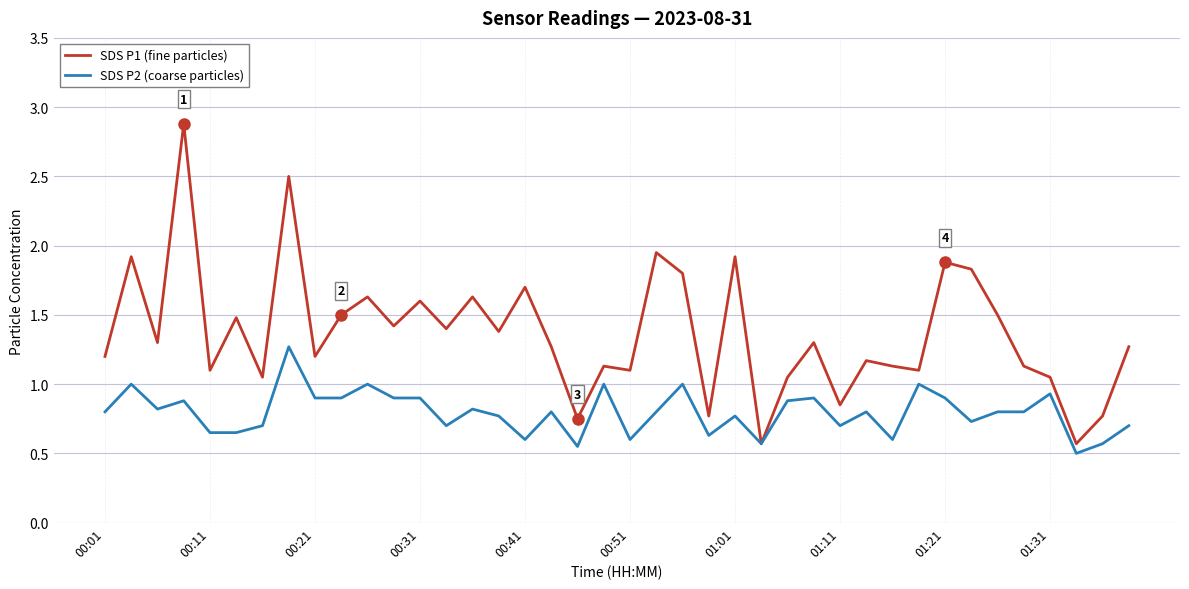

What is the highest value of the SDS P1 (fine particles) series?

2.9